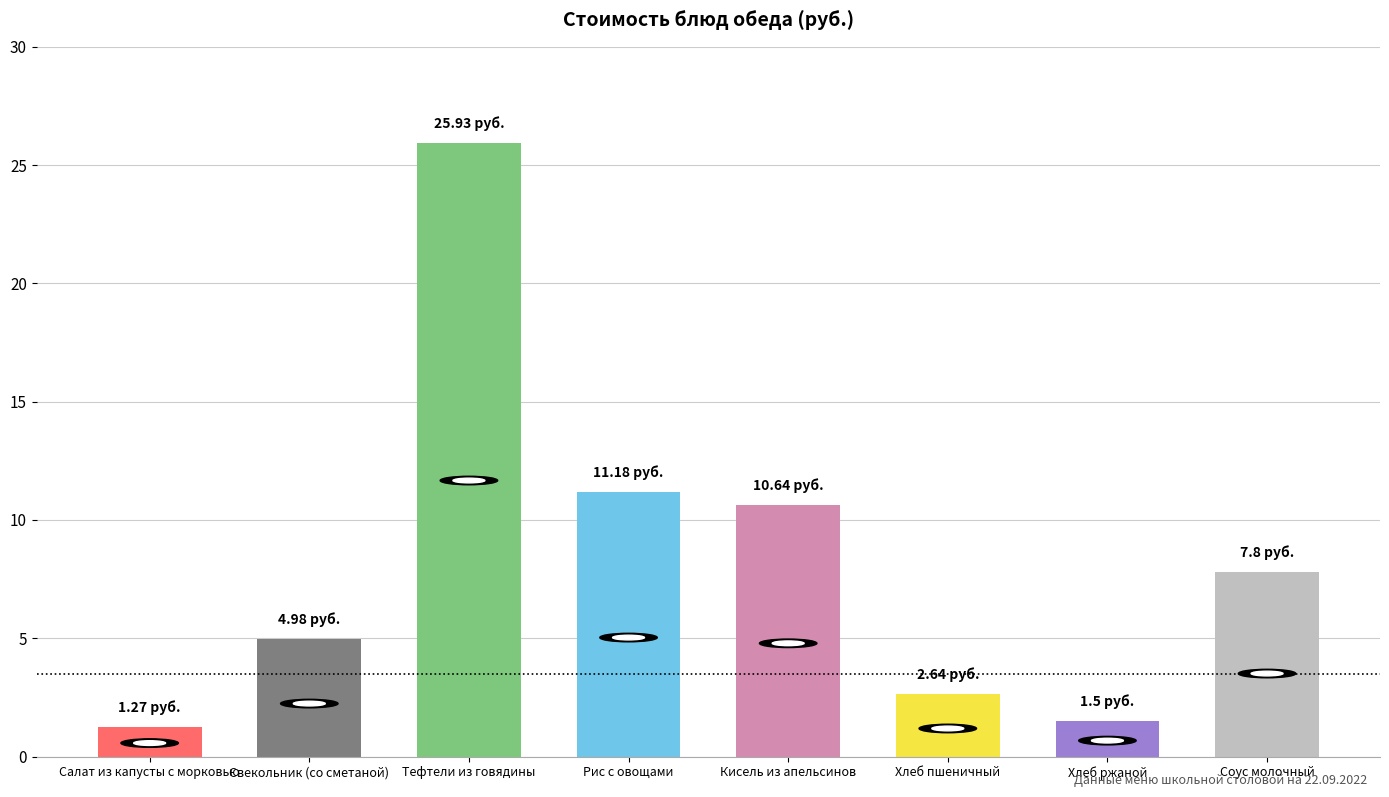

Where is the data nearest to the value 13?

Рис с овощами